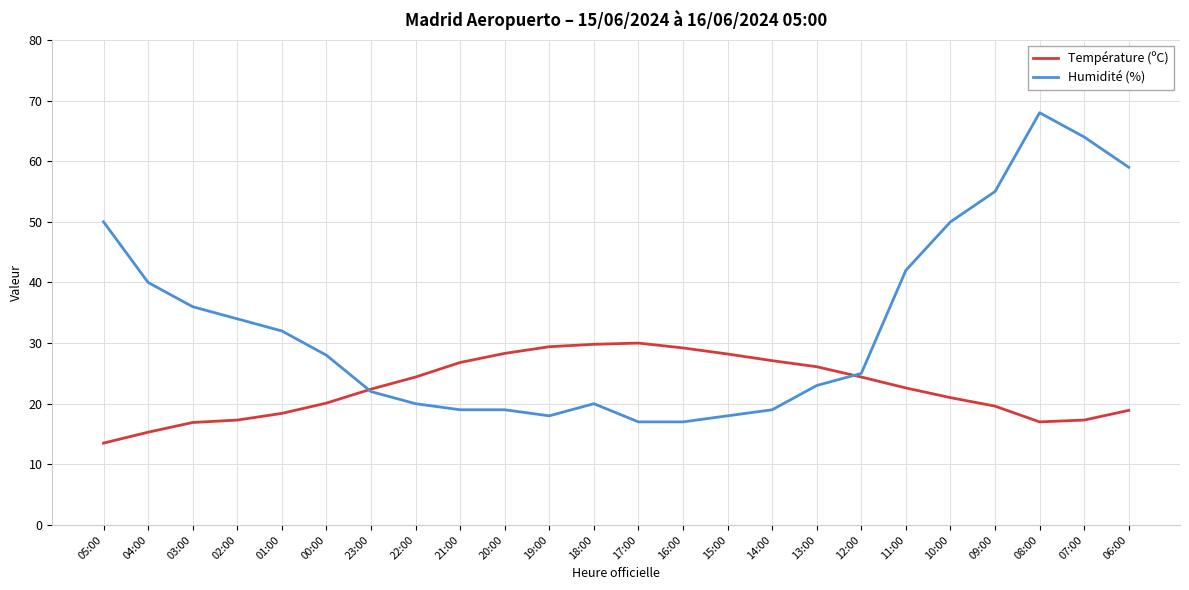

Is it true that Température (ºC) equals 18.4 at 01:00?

True